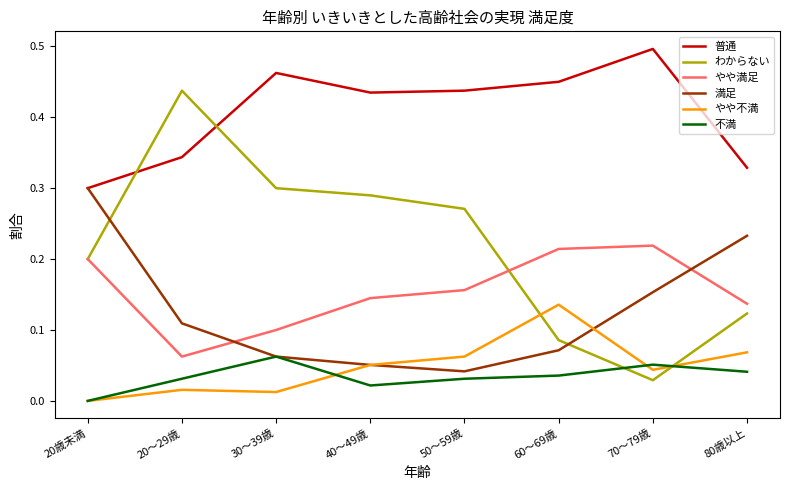

Where is やや満足 nearest to the value 0?

20～29歳